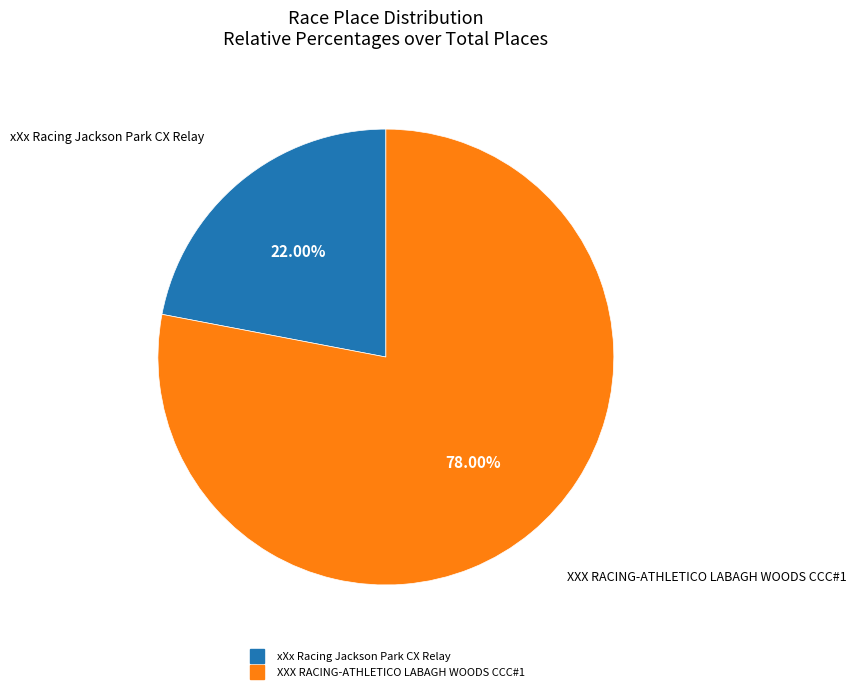

Rank the categories by value from lowest to highest.

xXx Racing Jackson Park CX Relay, XXX RACING-ATHLETICO LABAGH WOODS CCC#1